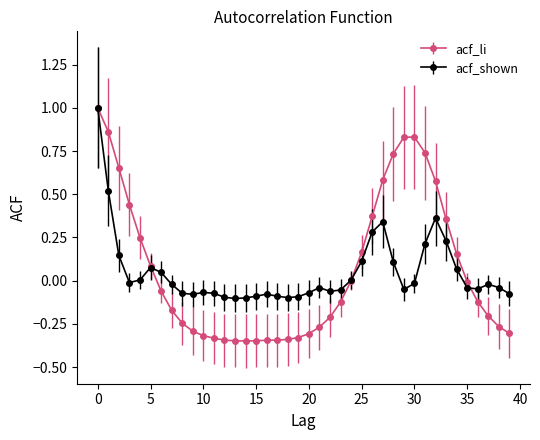

What is the maximum value for acf_shown?

1.0